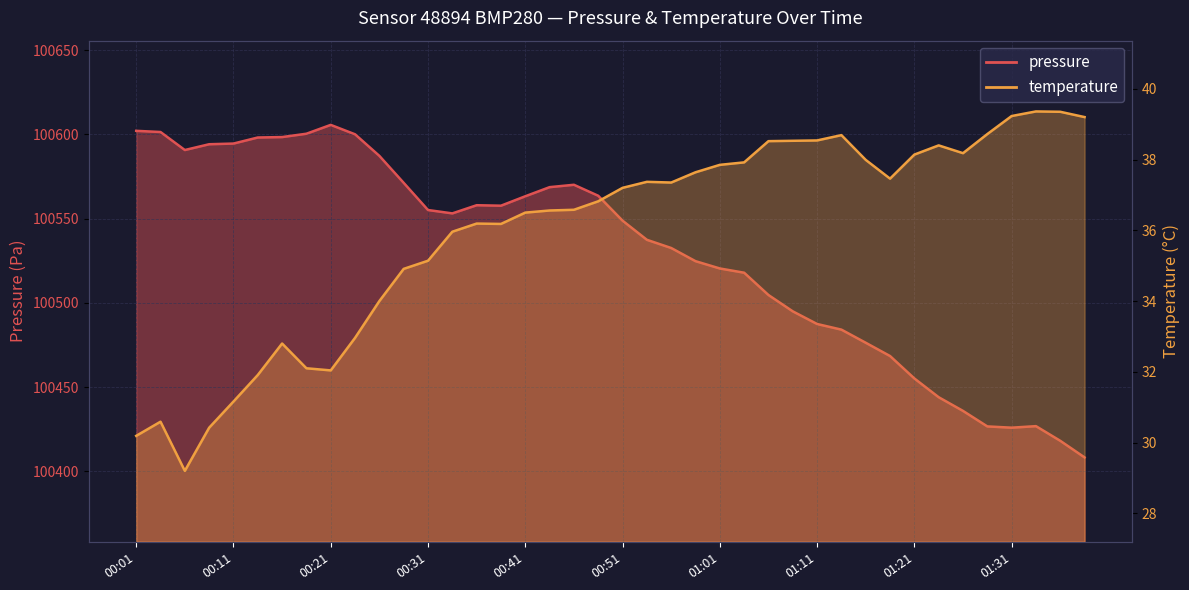

What is the smallest value displayed?

29.2